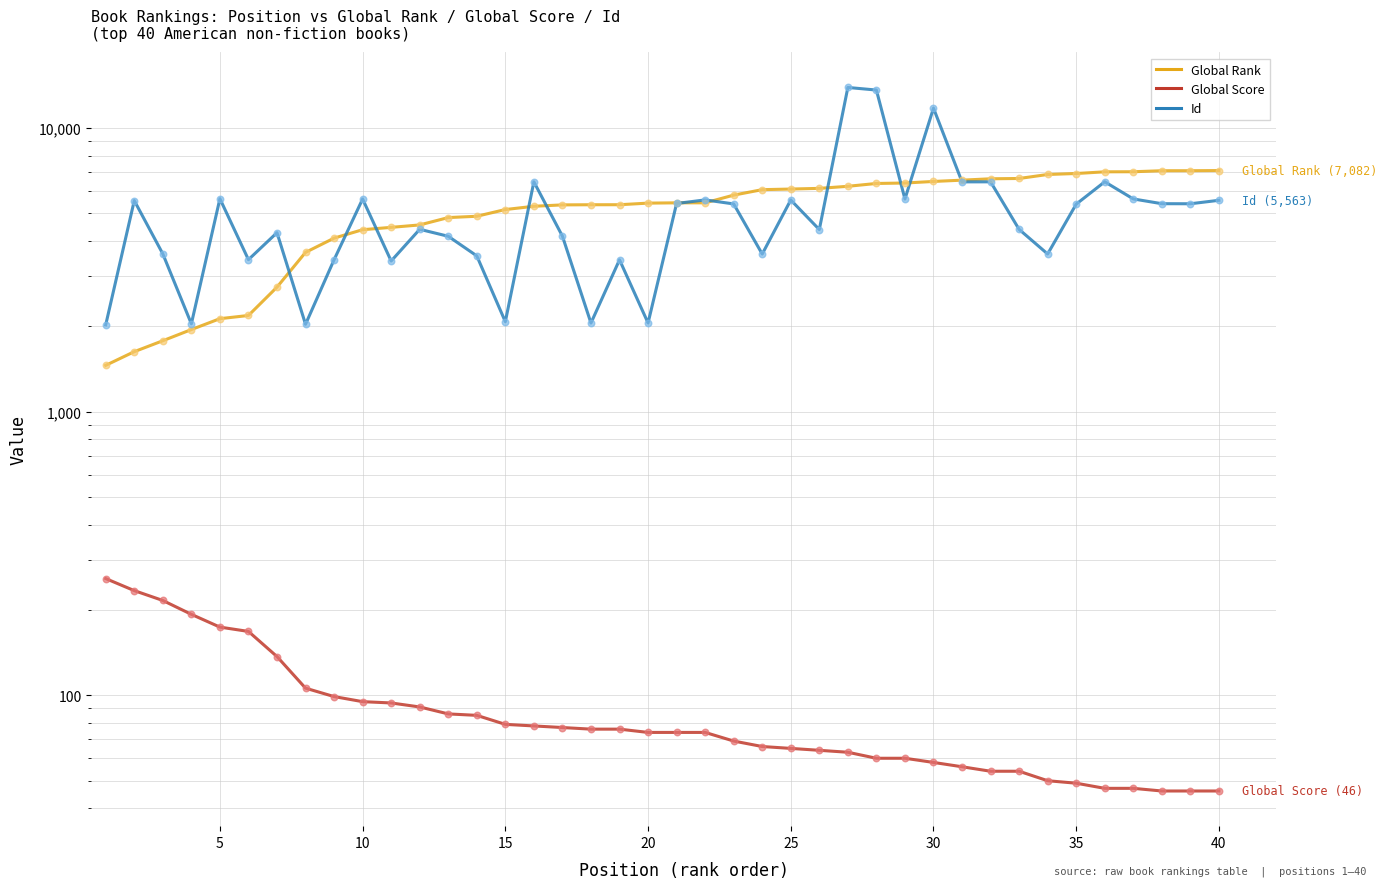

Which series contains the lowest Y value?

Global Score